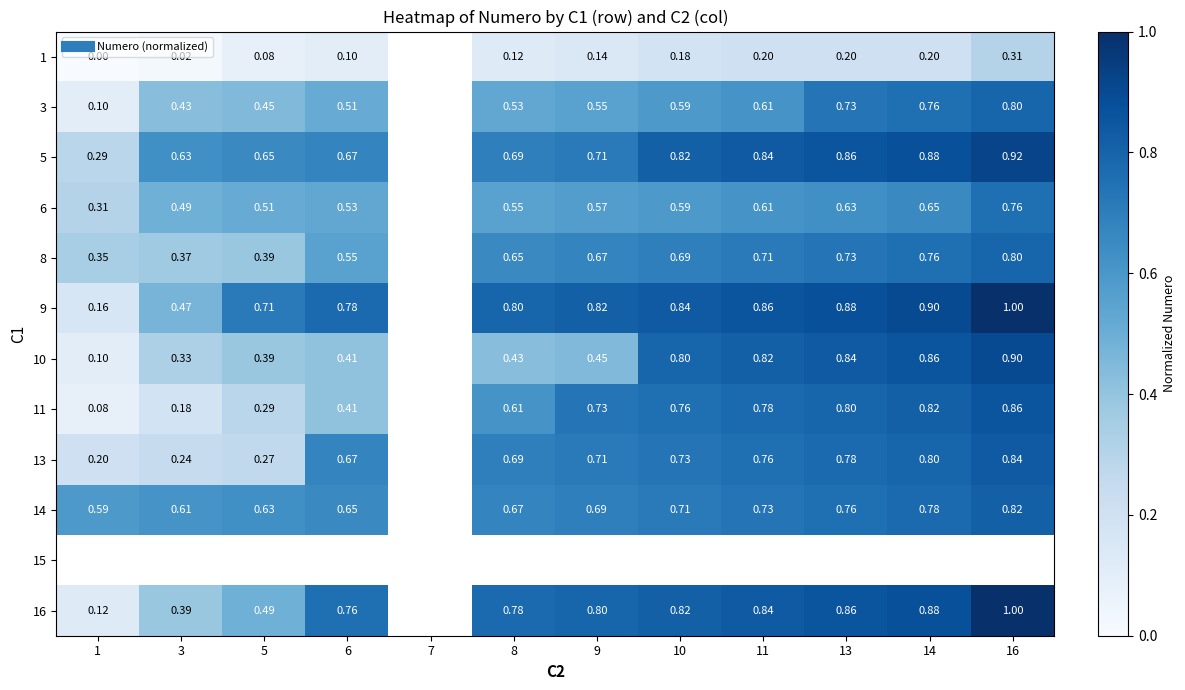

Count the number of data series in this chart.

12